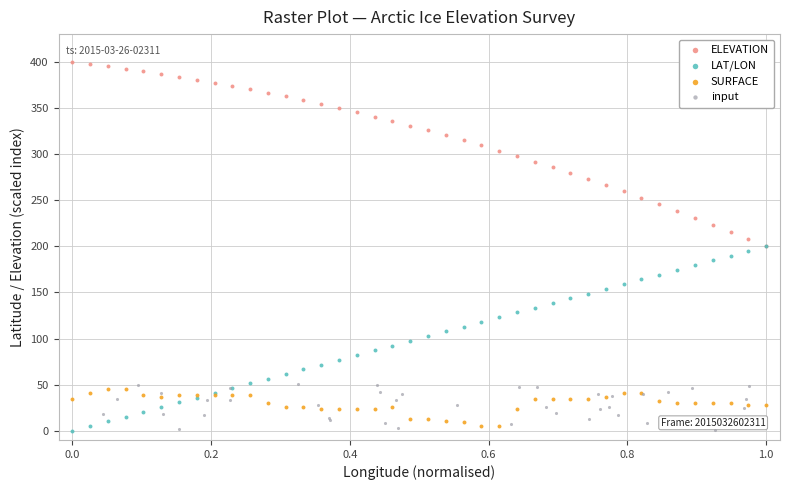

Which series reaches the maximum Y coordinate?

ELEVATION